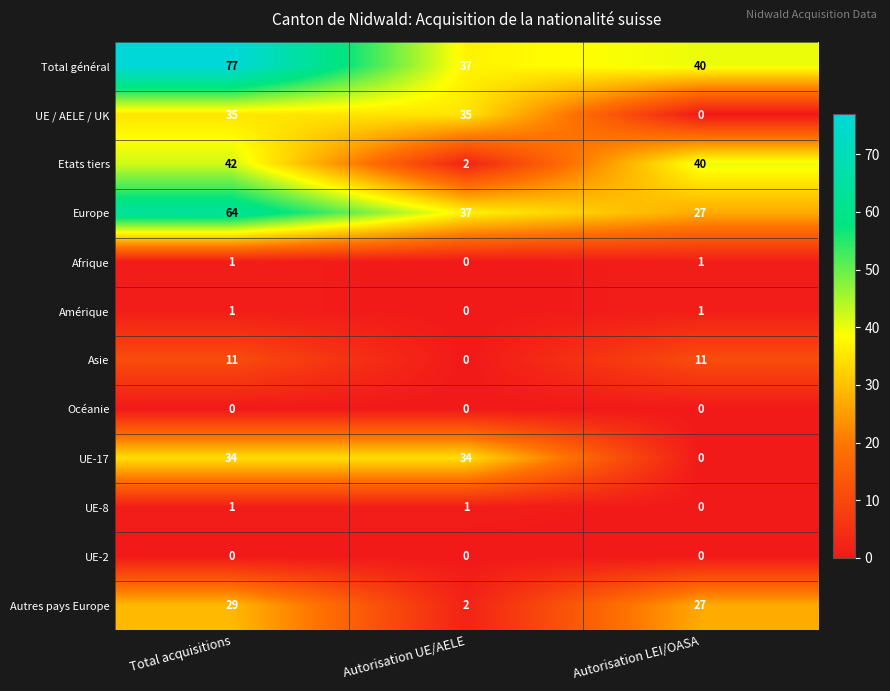

What is the sum of all UE-17 values?

68